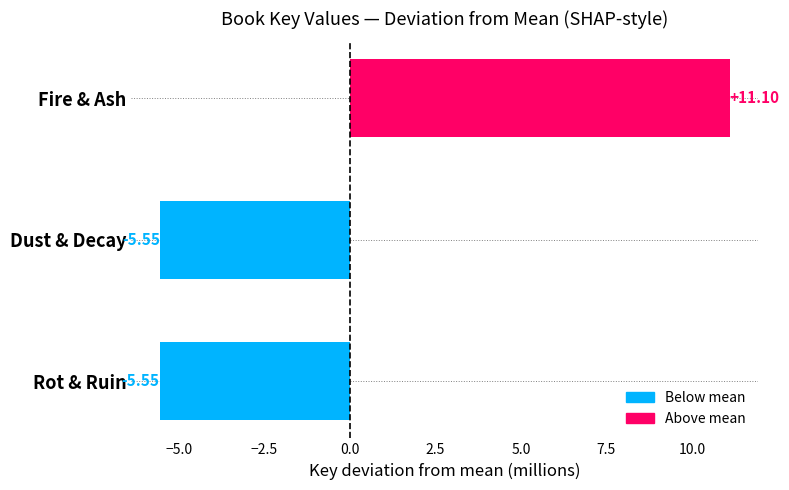

What is the label of the 2nd bar from the top?

Dust & Decay